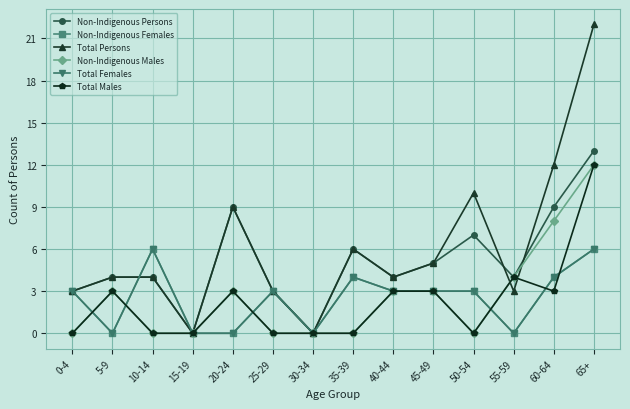

At how many categories does at least one series exceed 1?

12